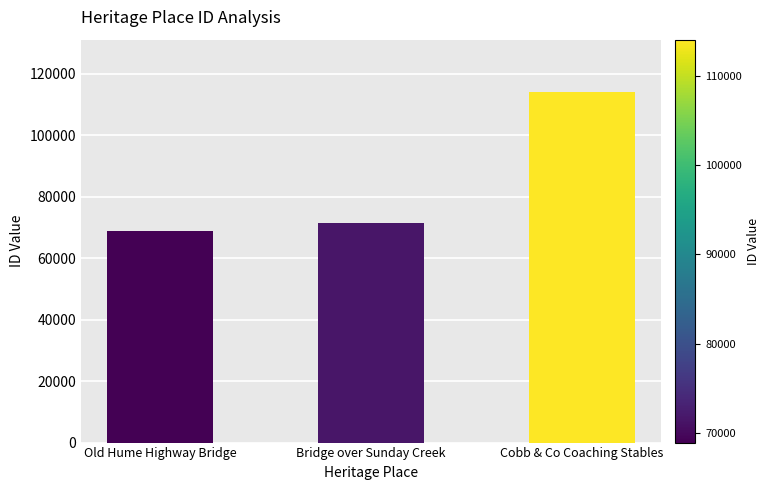

How many bars are there in total?

3